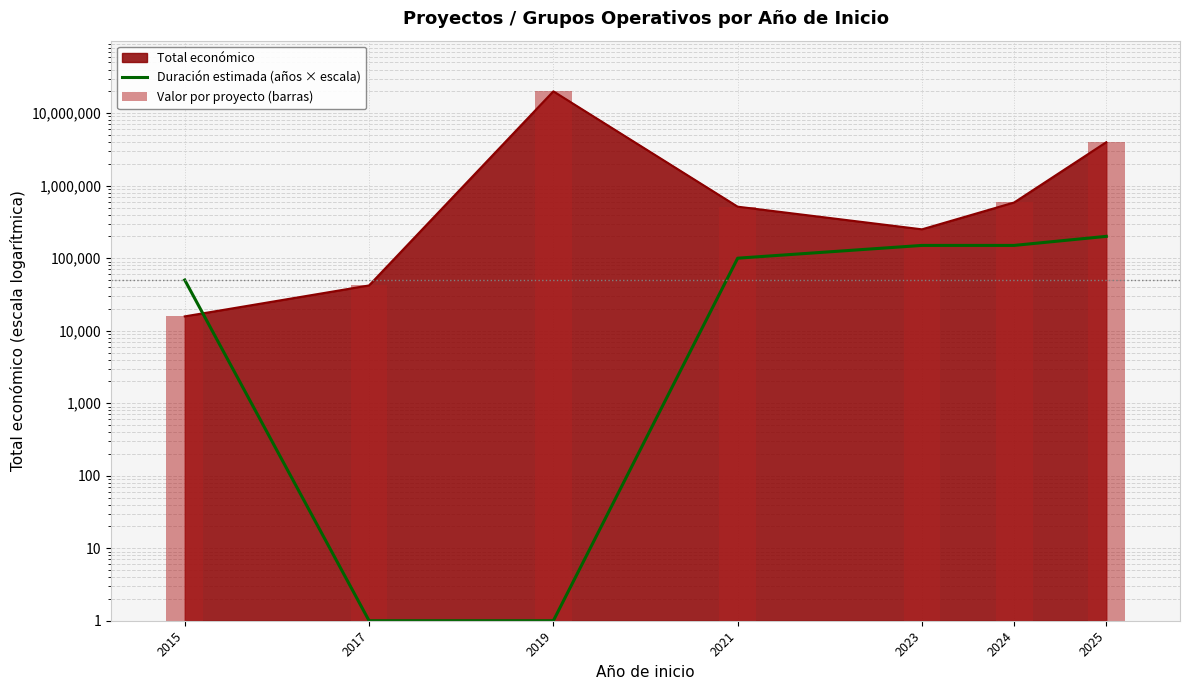

Which series has the widest spread of values?

Valor por proyecto (barras)